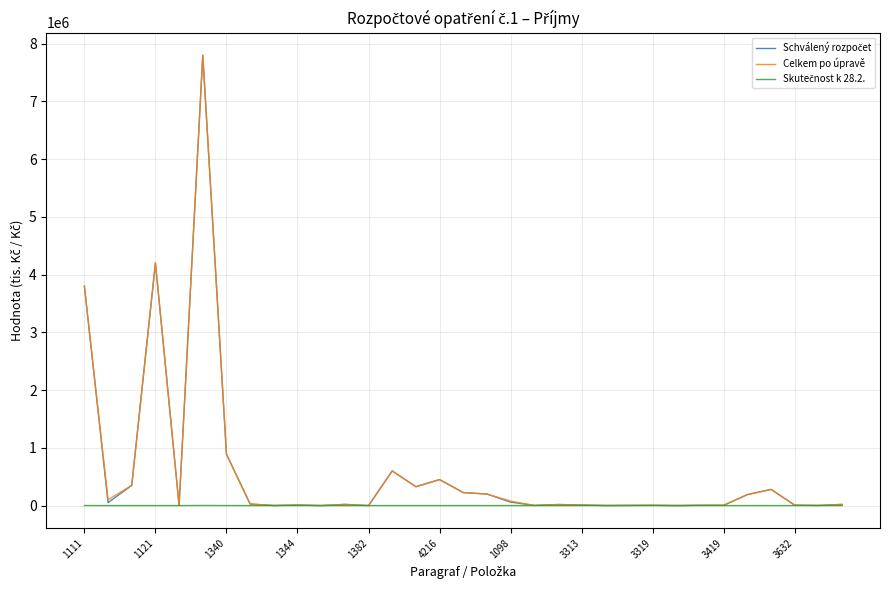

What is the highest value of the Celkem po úpravě series?

7800000